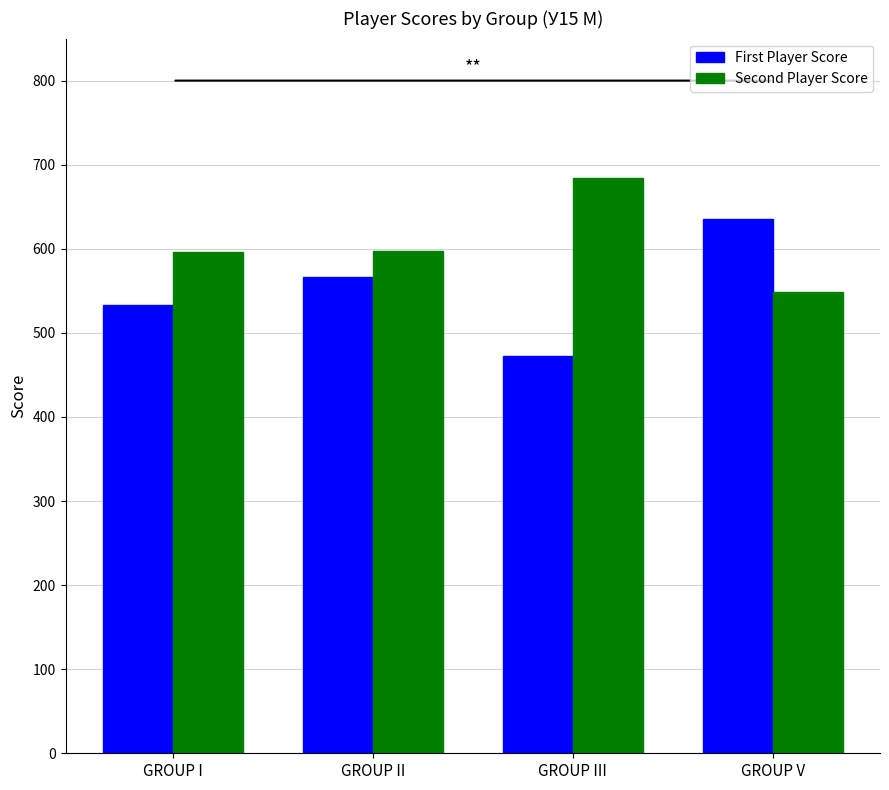

The Second Player Score series shows 596 at GROUP I. True or false?

True